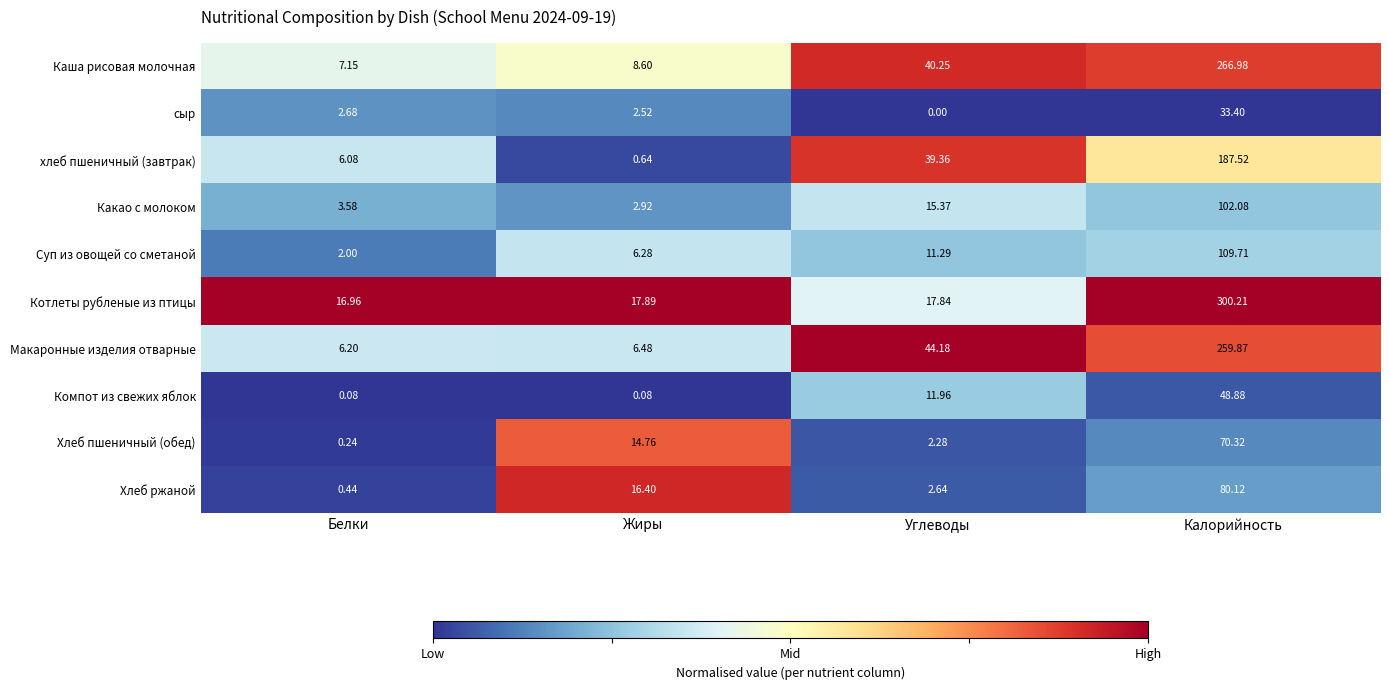

At which label does Суп из овощей со сметаной reach its peak?

Калорийность